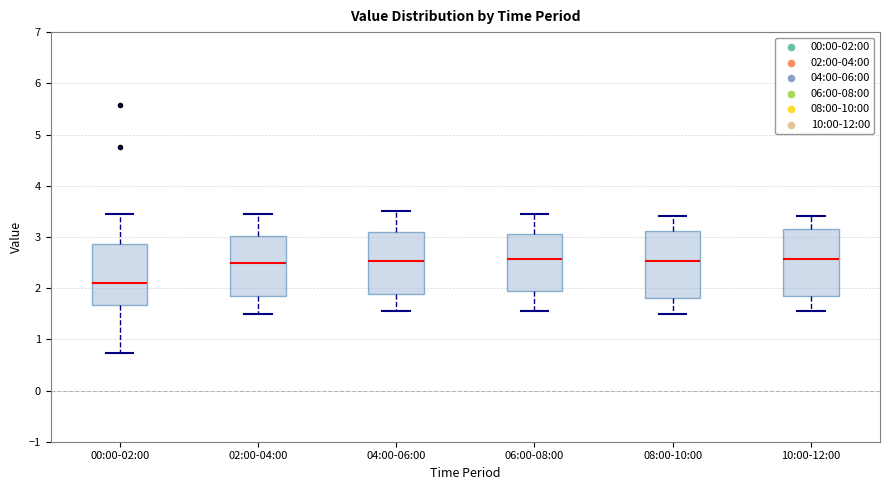

Where does the median line of the box for 08:00-10:00 sit on the y-axis? The values are not printed on the chart, so give them approximately, as read against the axis.

2.5